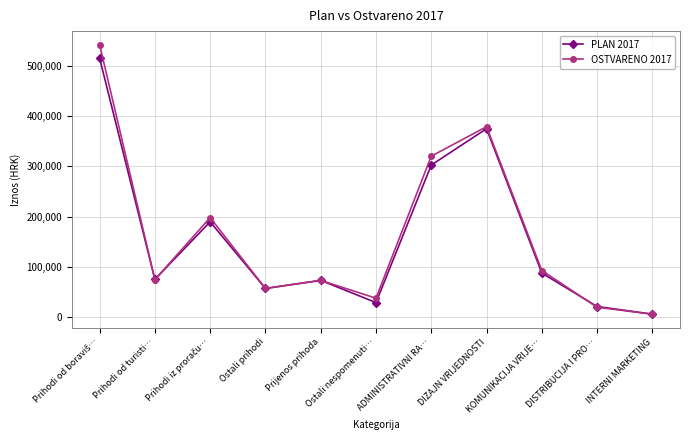

How many categories are shown in the chart?

11